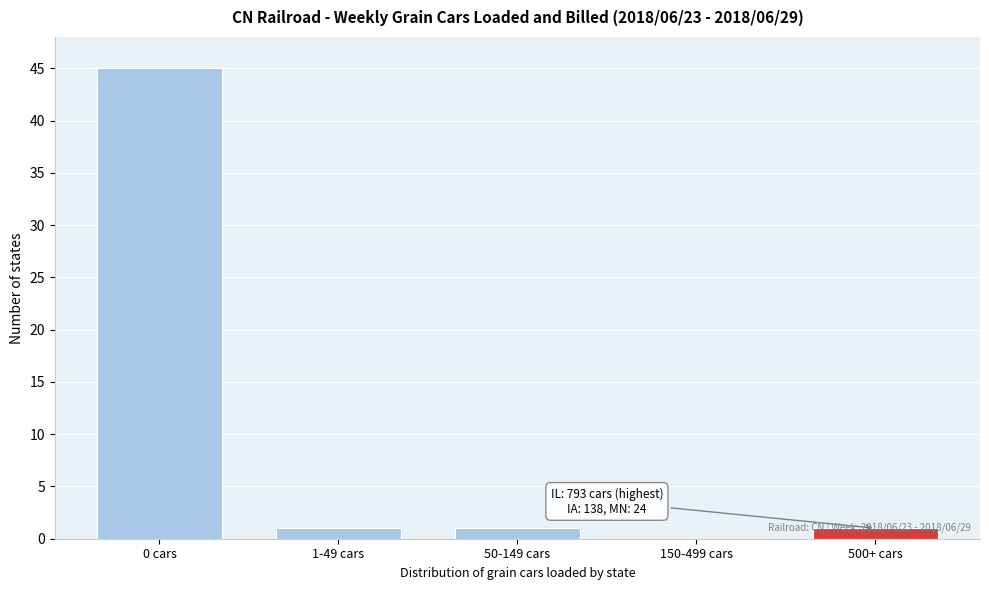

What is the ratio of the value at 500+ cars to the value at 50-149 cars?

1.0